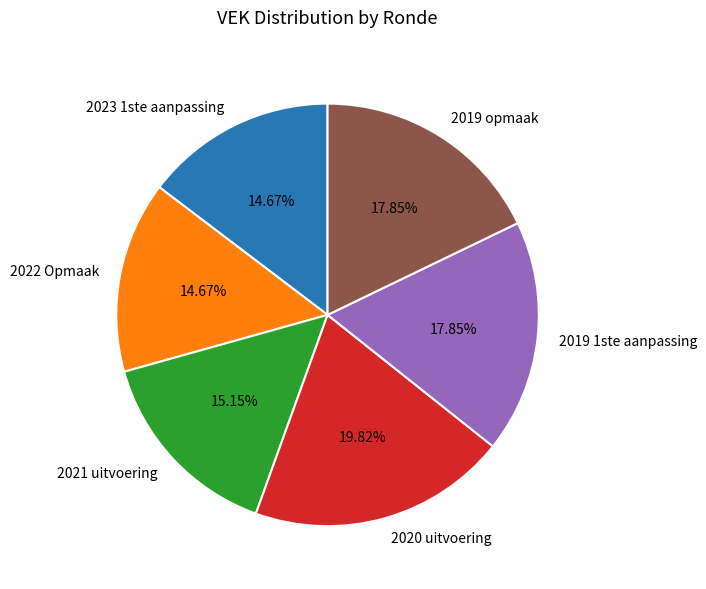

Do 2022 Opmaak and 2020 uitvoering together represent more than half of the pie?

No